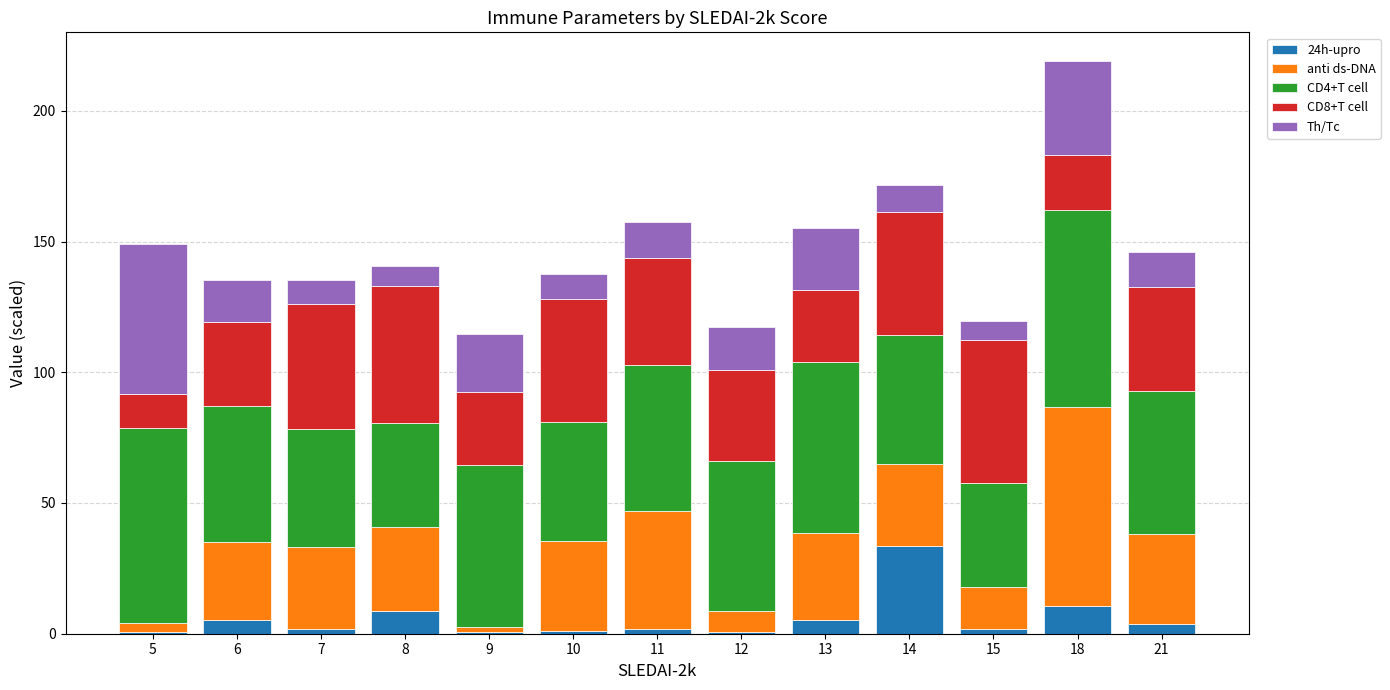

At which category is the sum across all series the highest?

18